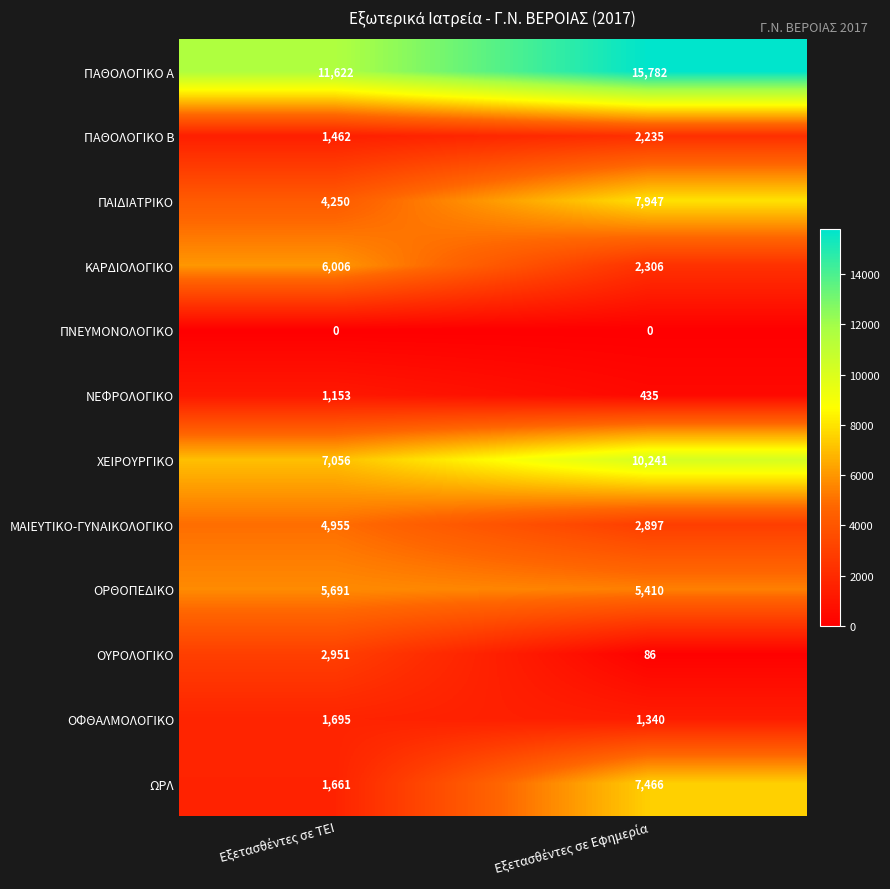

Which series has the largest range (max minus min)?

ΩΡΛ